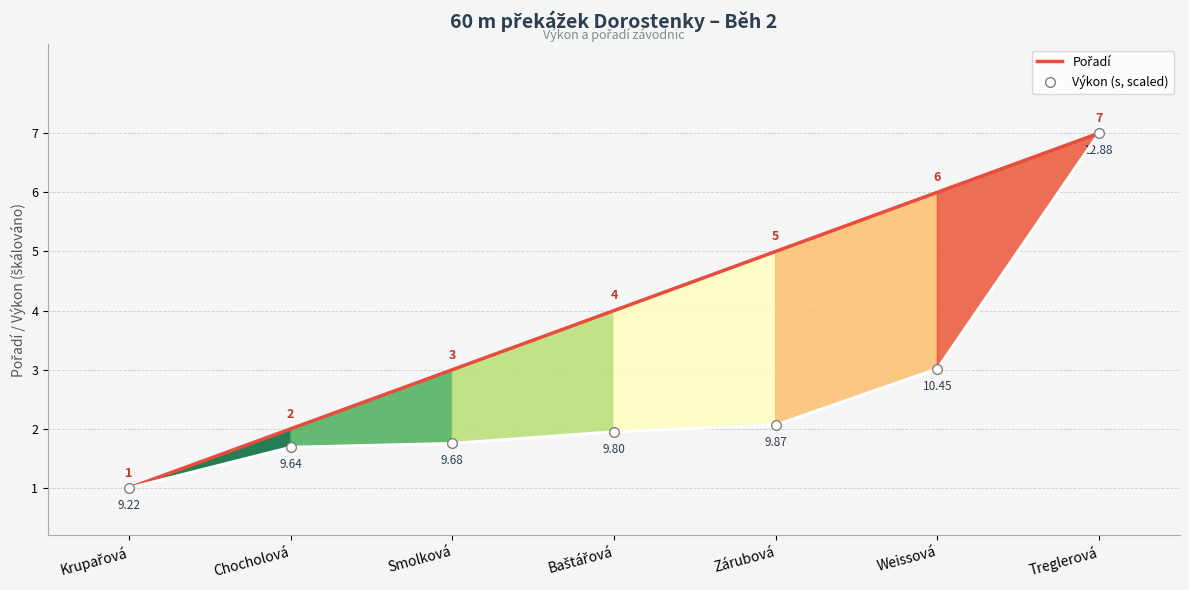

At which category is the sum across all series the highest?

Treglerová